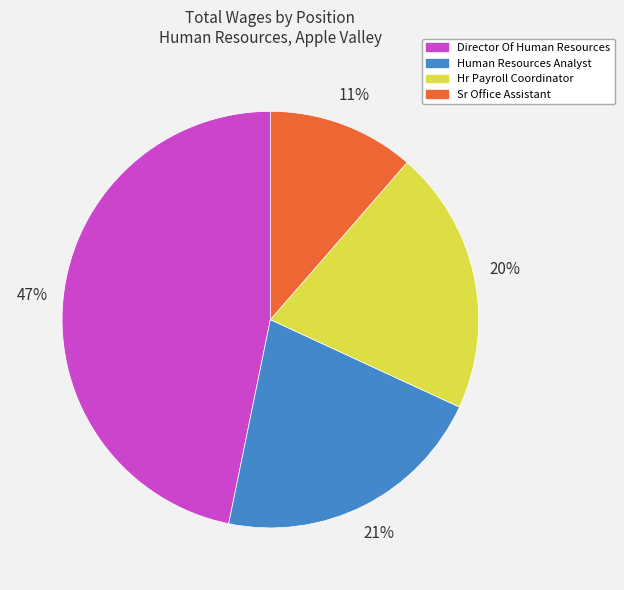

Combined, do Hr Payroll Coordinator and Human Resources Analyst account for over 50%?

No